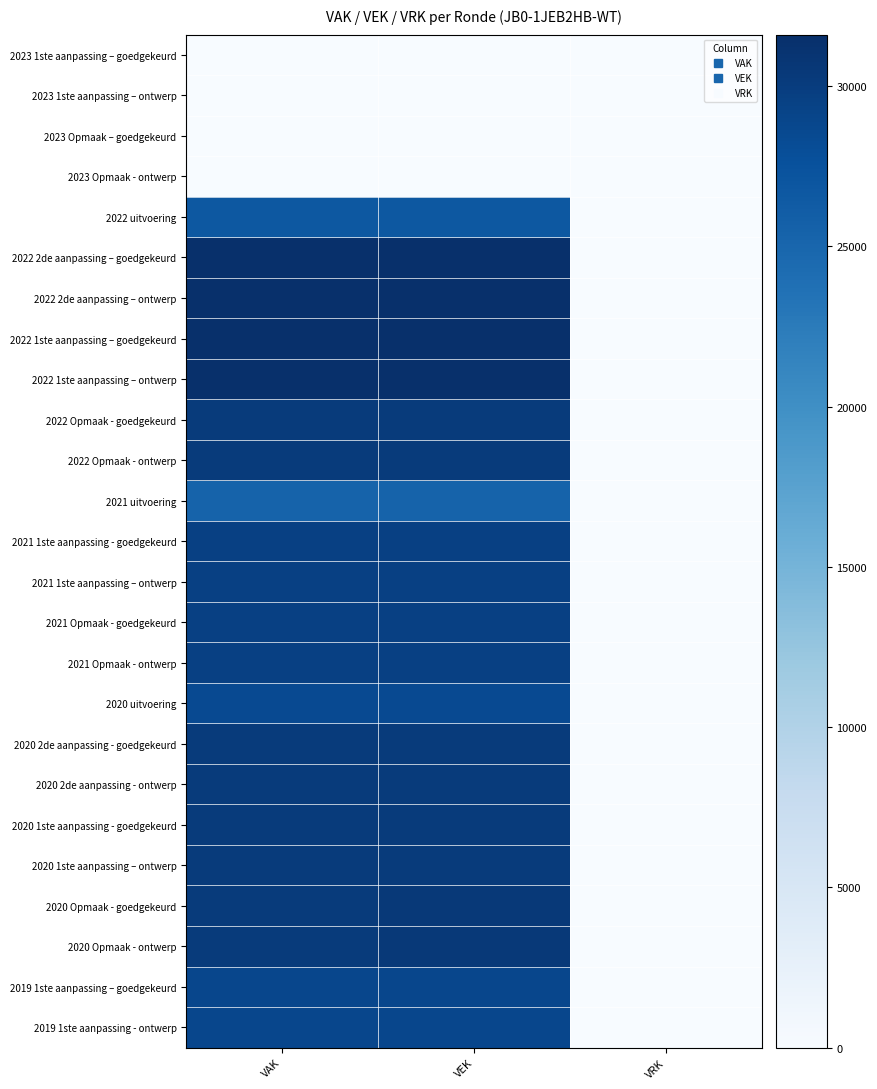

At VAK, list the series in order from smallest to largest.

2023 1ste aanpassing – goedgekeurd, 2023 1ste aanpassing – ontwerp, 2023 Opmaak – goedgekeurd, 2023 Opmaak - ontwerp, 2021 uitvoering, 2022 uitvoering, 2020 uitvoering, 2019 1ste aanpassing – goedgekeurd, 2019 1ste aanpassing - ontwerp, 2021 1ste aanpassing - goedgekeurd, 2021 1ste aanpassing – ontwerp, 2021 Opmaak - goedgekeurd, 2021 Opmaak - ontwerp, 2022 Opmaak - goedgekeurd, 2022 Opmaak - ontwerp, 2020 2de aanpassing - goedgekeurd, 2020 2de aanpassing - ontwerp, 2020 1ste aanpassing - goedgekeurd, 2020 1ste aanpassing – ontwerp, 2020 Opmaak - goedgekeurd, 2020 Opmaak - ontwerp, 2022 2de aanpassing – goedgekeurd, 2022 2de aanpassing – ontwerp, 2022 1ste aanpassing – goedgekeurd, 2022 1ste aanpassing – ontwerp